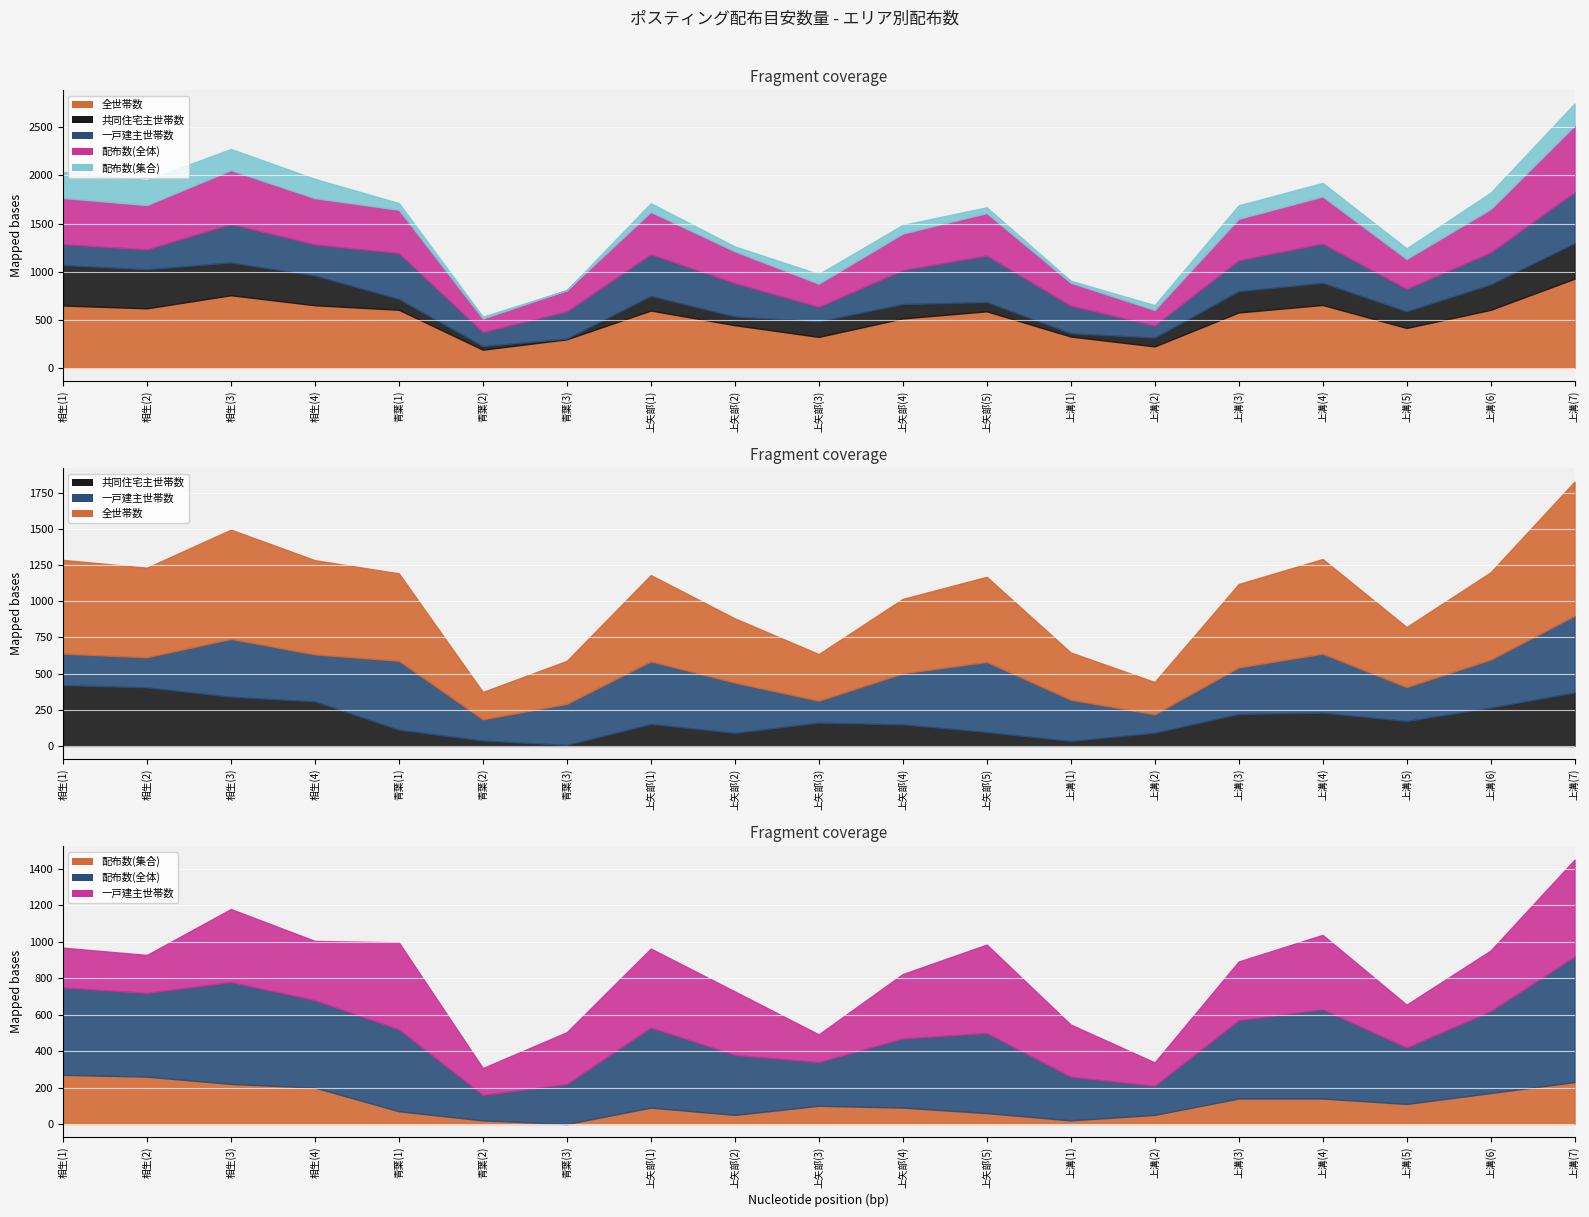

True or false: 配布数(集合) has a value of 76 at 相生(4).

False